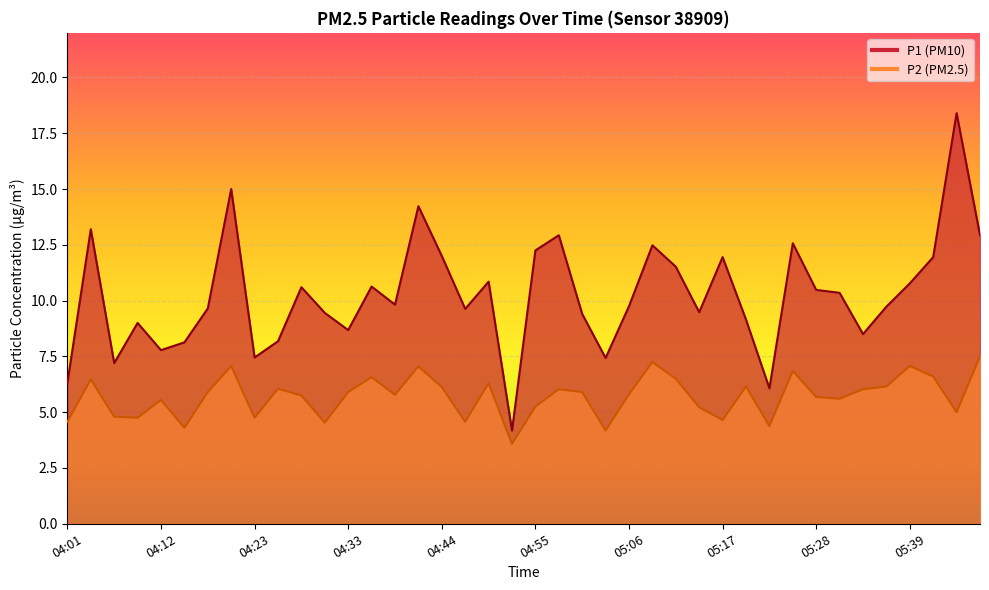

The value of P2 at 05:20 is 1.9. True or false?

False